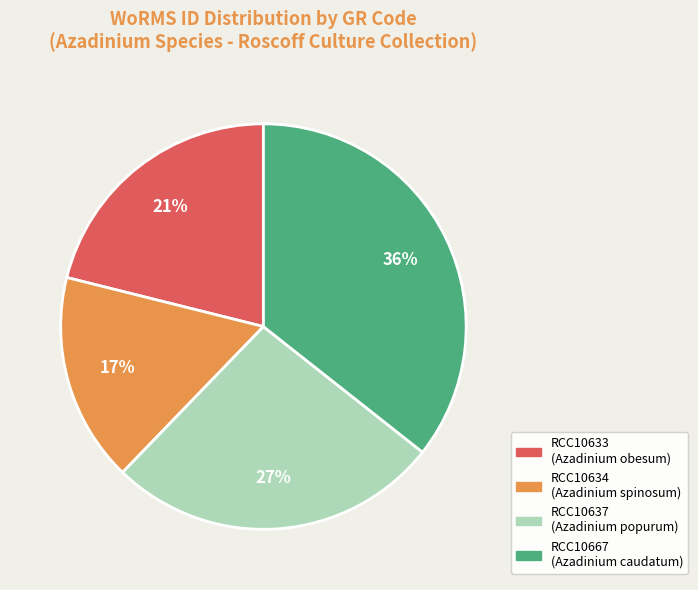

What is the ratio of the value at RCC10633 to the value at RCC10637?

0.8